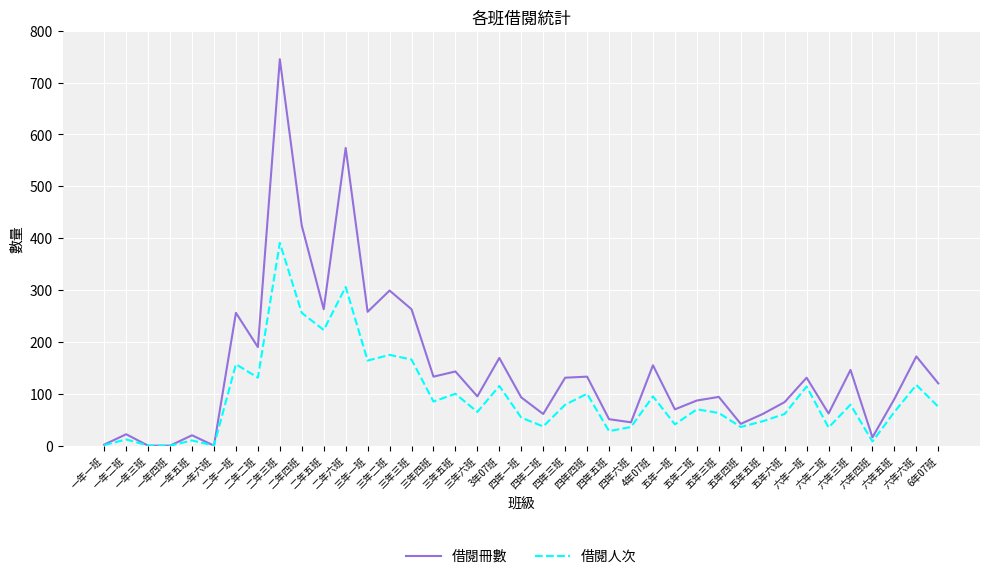

What is the total value across all series at 一年二班?

34